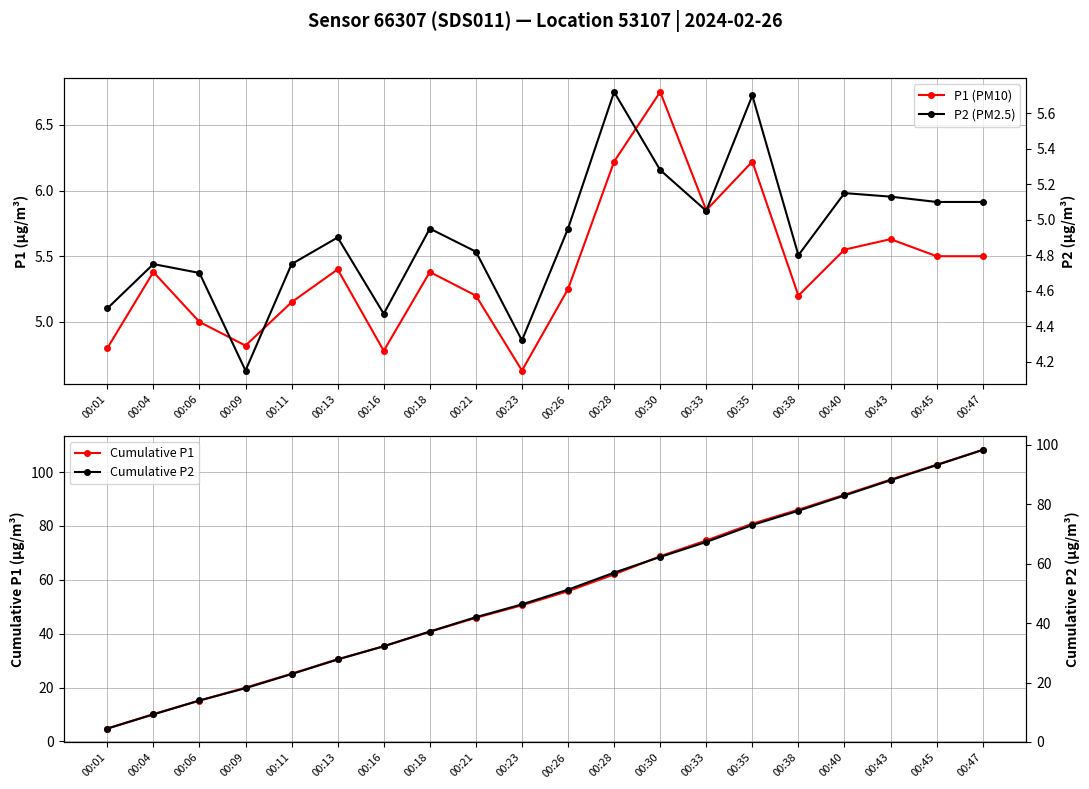

True or false: Cumulative P1 and Cumulative P2 cross at least once.

False